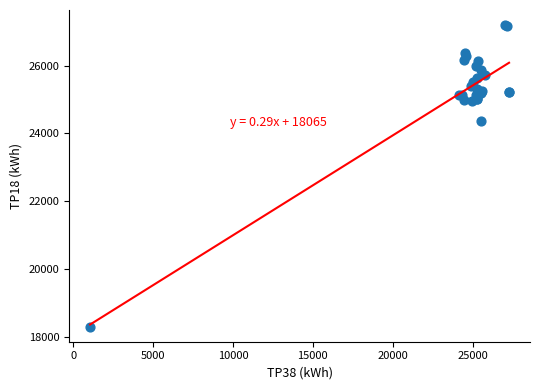

What Y value in the scatter plot is closest to 22751?

24367